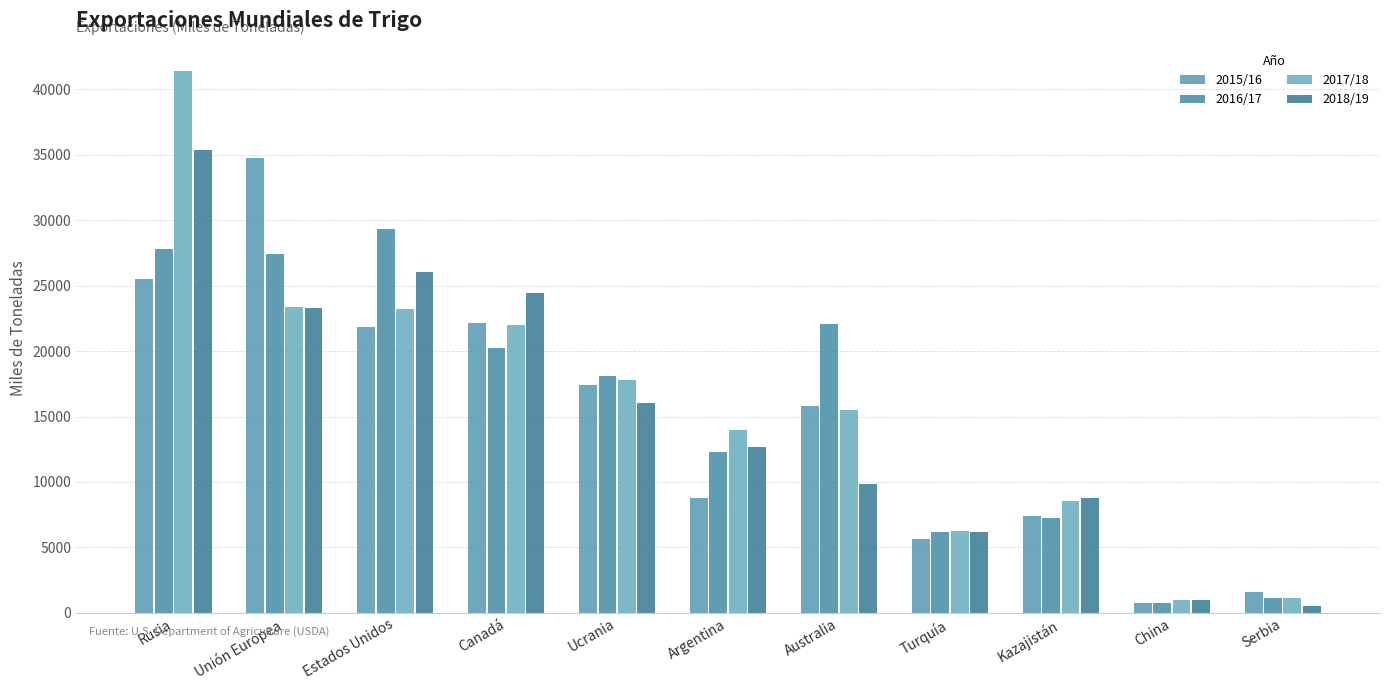

Count the number of data series in this chart.

4